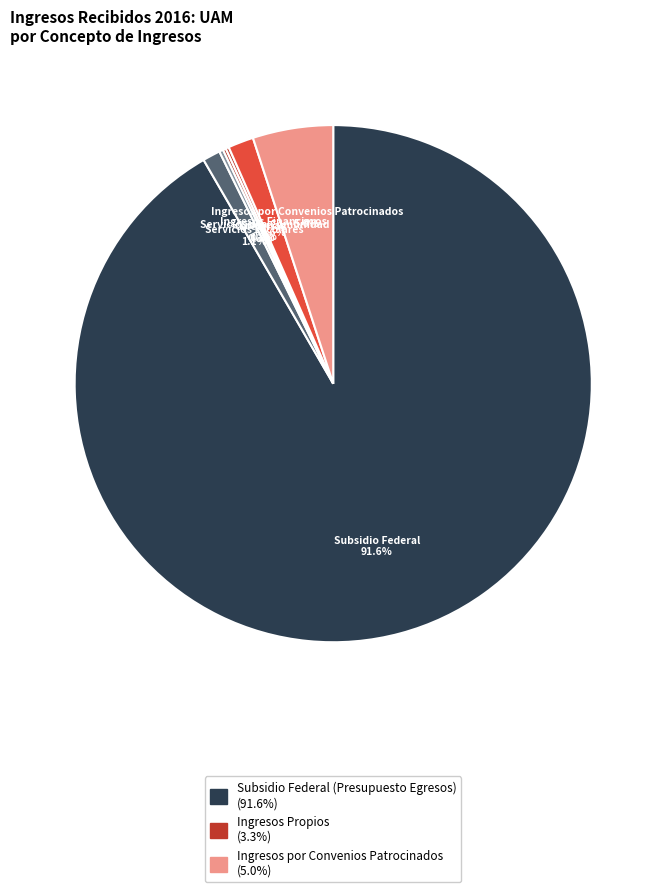

What is the ratio of the value at Ingresos por Convenios Patrocinados to the value at Ingresos Financieros?

3.1